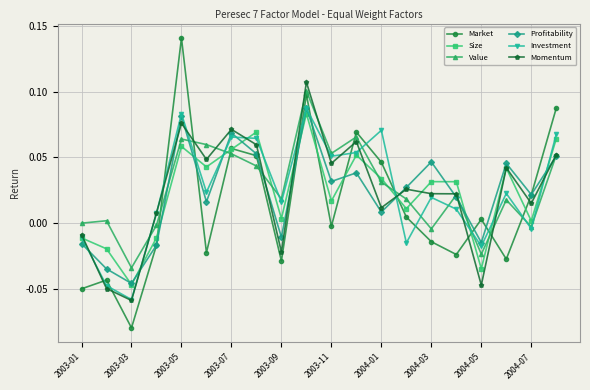

True or false: Investment and Market intersect in this chart.

True